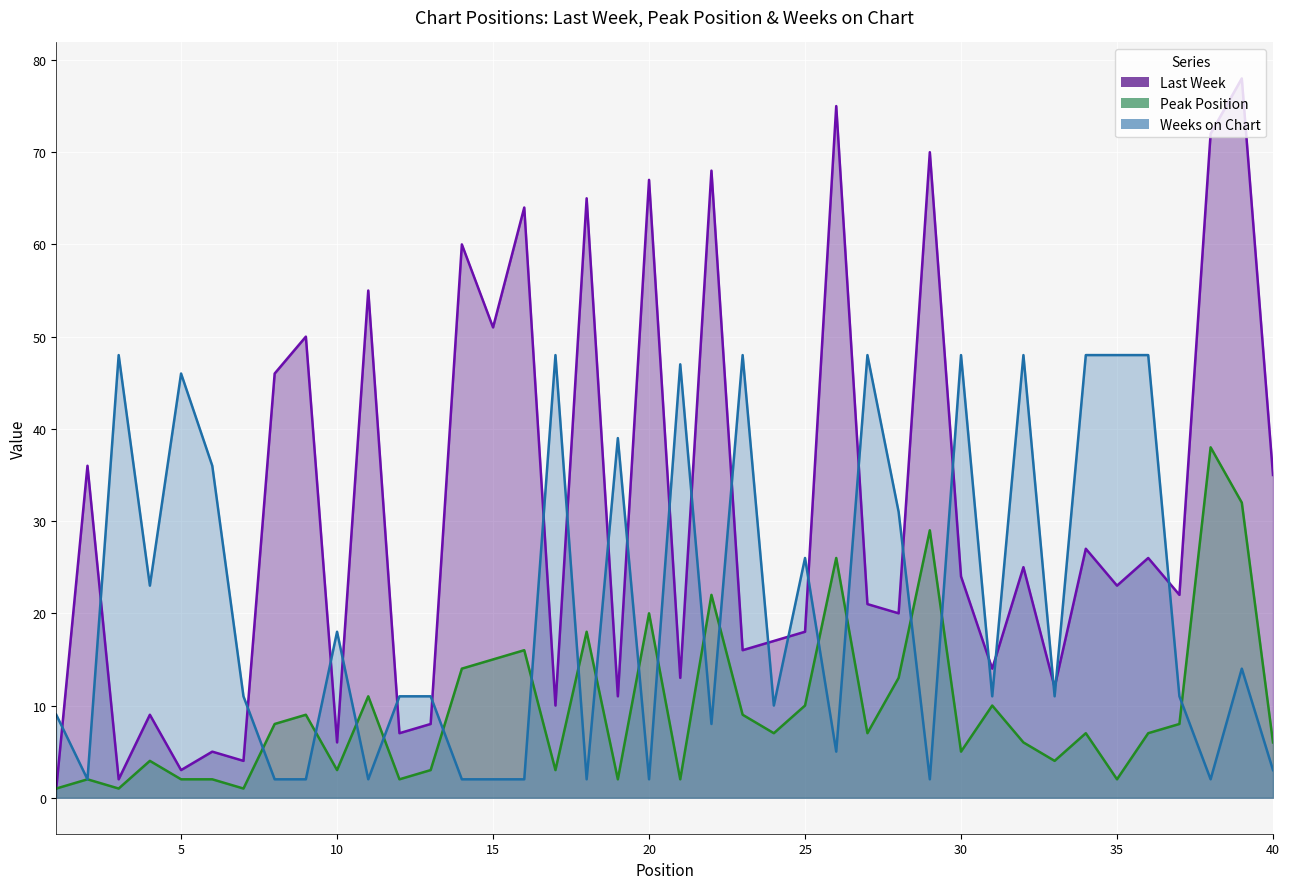

True or false: Last Week has more than 0 interior local peaks.

True